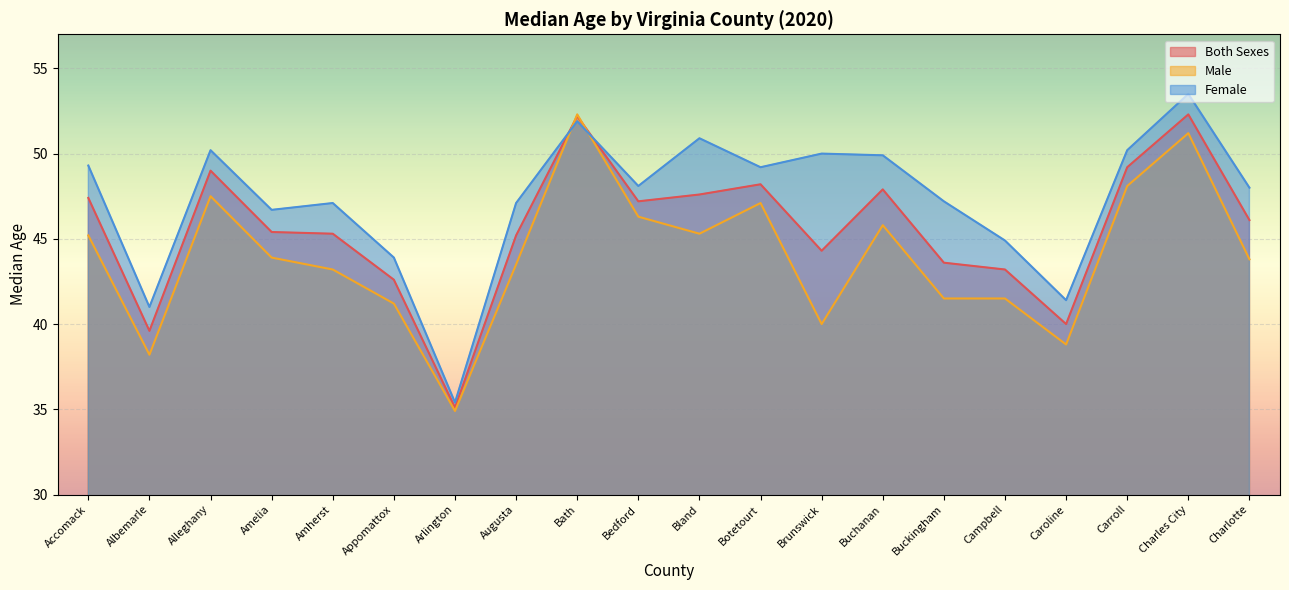

How many series are shown in this chart?

3